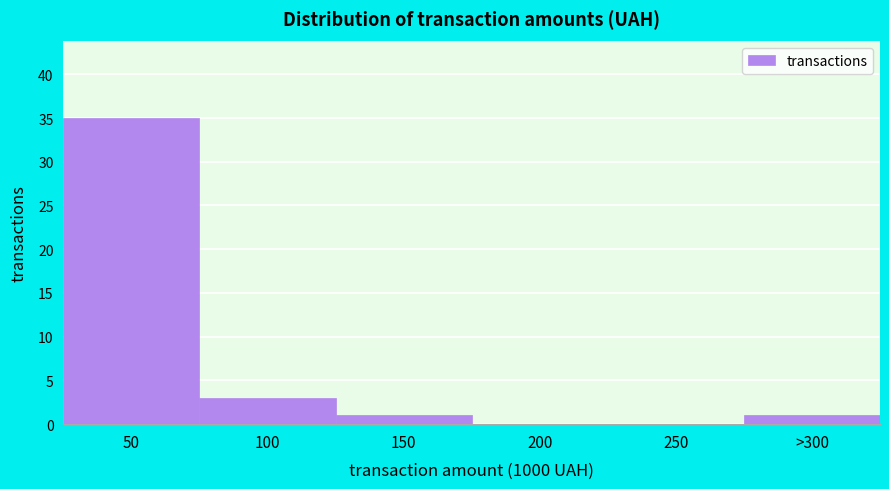

Reading right to left, extract all data points from this chart.

>300=1	250=0	200=0	150=1	100=3	50=35